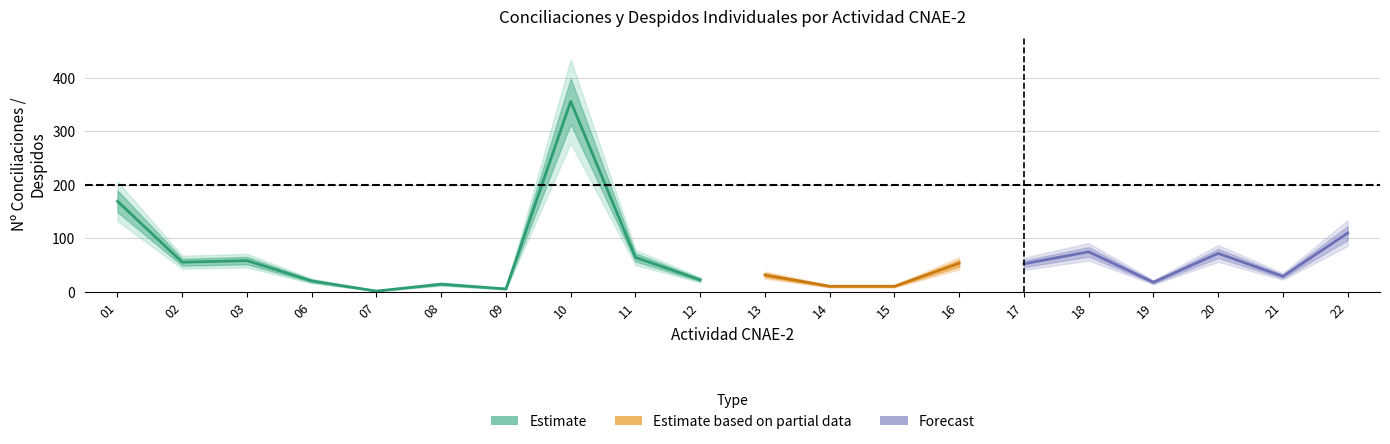

Where is % Conciliaciones nearest to the value 0?

07